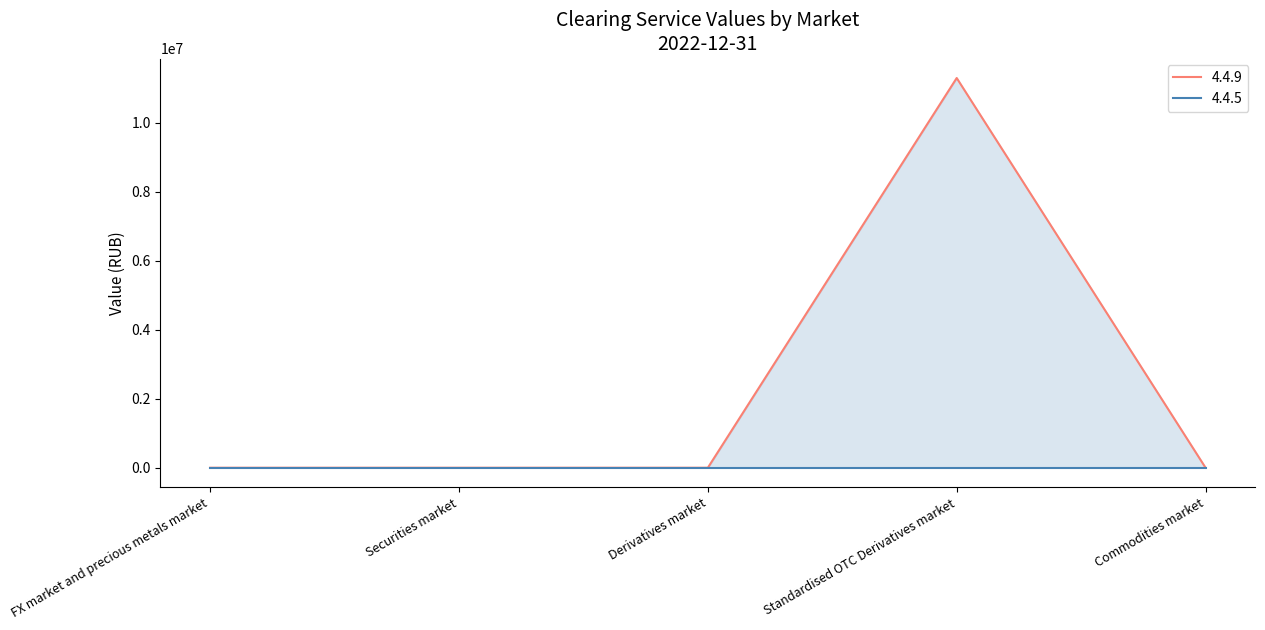

Which has a higher value, Securities market or FX market and precious metals market?

Securities market